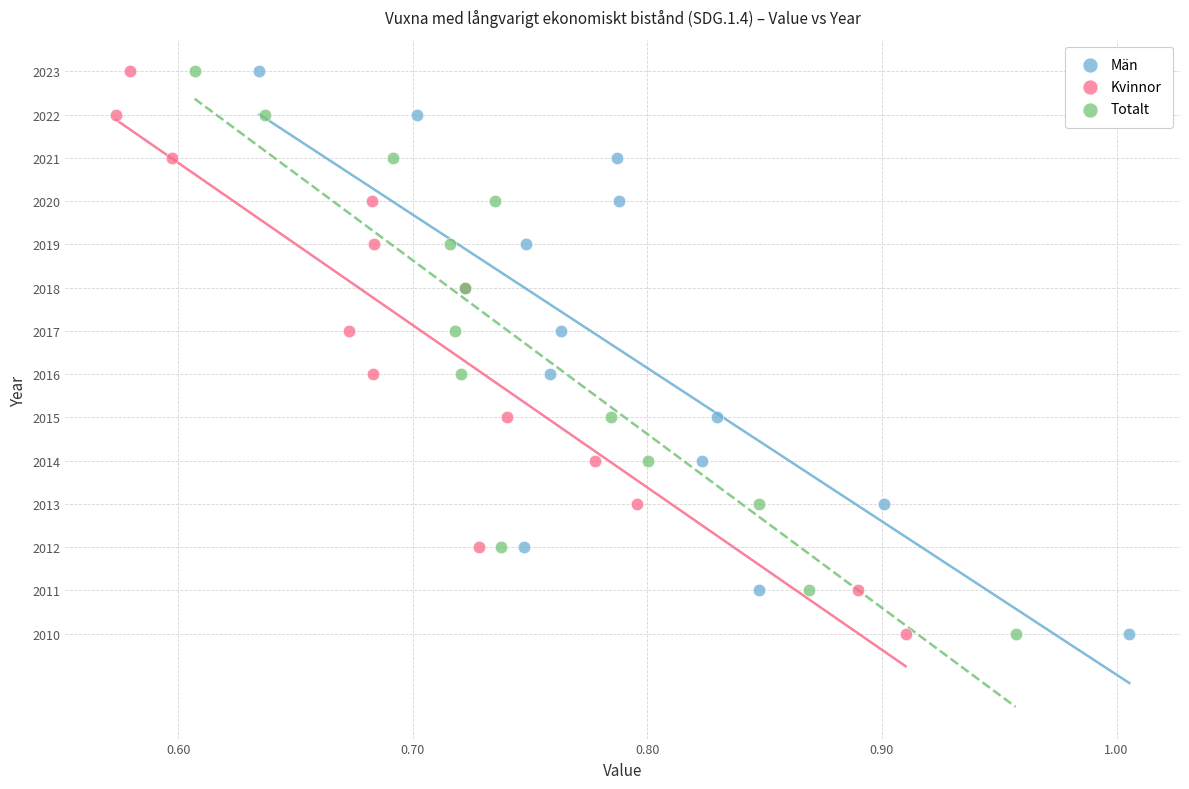

What are all the series names shown in the legend?

Män, Kvinnor, Totalt